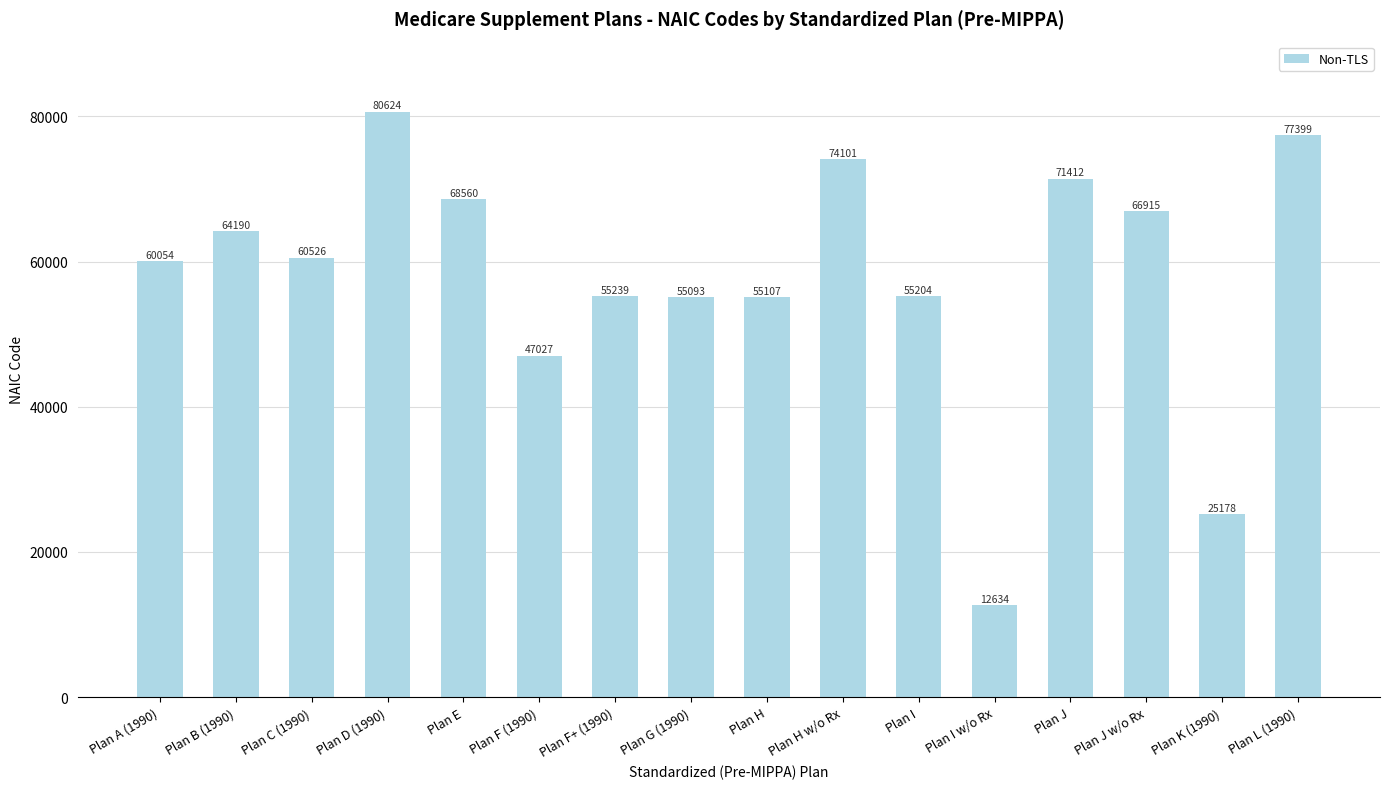

At which label is the value closest to 46629?

Plan F (1990)